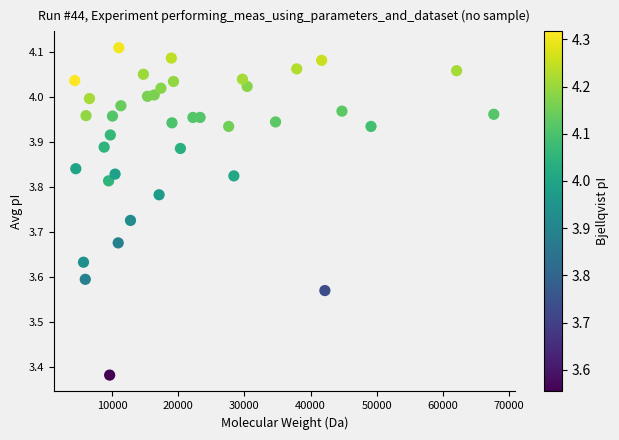

What is the range of Y values (max minus min)?

0.7